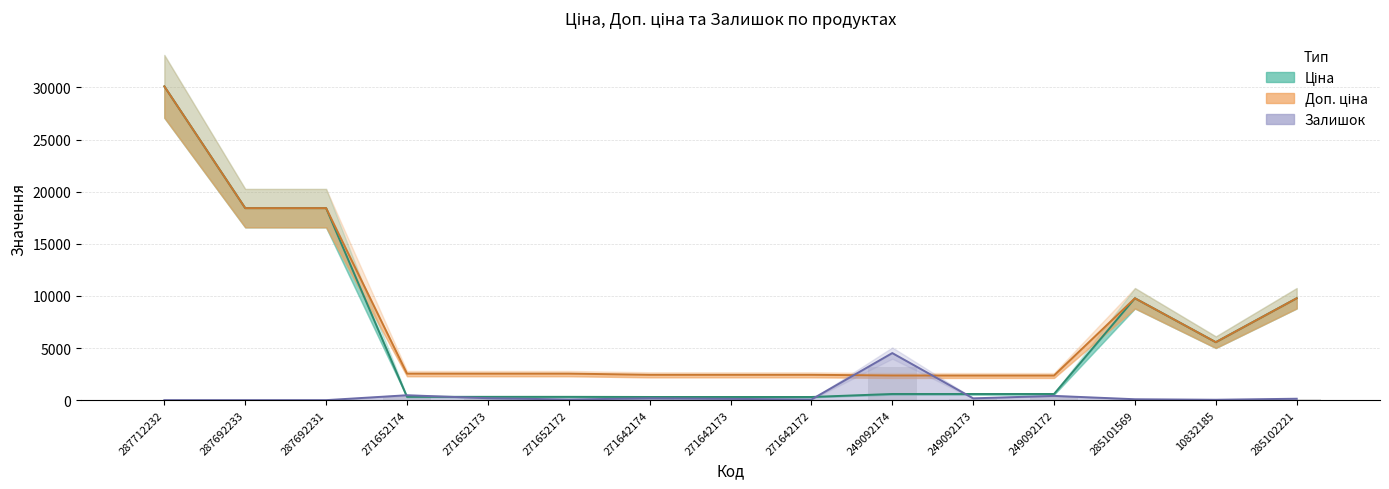

Reading left to right, extract all data points from this chart.

Ціна: 287712232=30102.8	287692233=18420.9	287692231=18420.9	271652174=318.3	271652173=318.3	271652172=318.3	271642174=304.1	271642173=304.1	271642172=304.1	249092174=591.6	249092173=591.6	249092172=591.6	285101569=9775.5	10832185=5560.3	285102221=9775.5
Доп. ціна: 287712232=30102.8	287692233=18420.9	287692231=18420.9	271652174=2546.4	271652173=2546.4	271652172=2546.4	271642174=2432.8	271642173=2432.8	271642172=2432.8	249092174=2366.5	249092173=2366.5	249092172=2366.5	285101569=9775.5	10832185=5560.3	285102221=9775.5
Залишок (масштаб): 287712232=0.0	287692233=0.0	287692231=0.0	271652174=470.1	271652173=185.6	271652172=61.9	271642174=173.2	271642173=123.7	271642172=61.9	249092174=4515.4	249092173=173.2	249092172=408.2	285101569=86.6	10832185=37.1	285102221=136.1